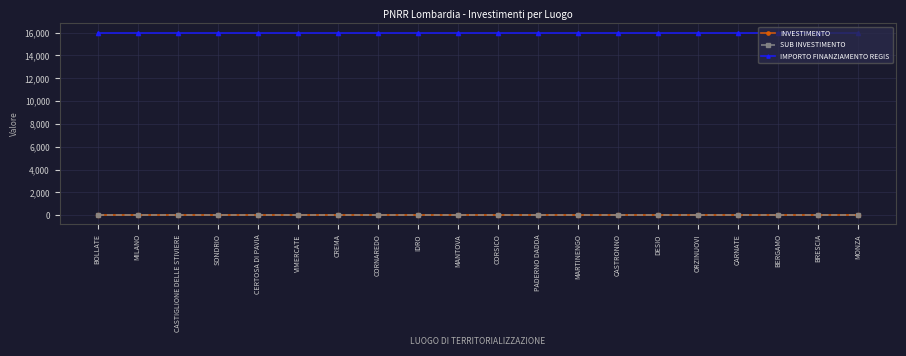

Does the chart have visible grid lines?

Yes